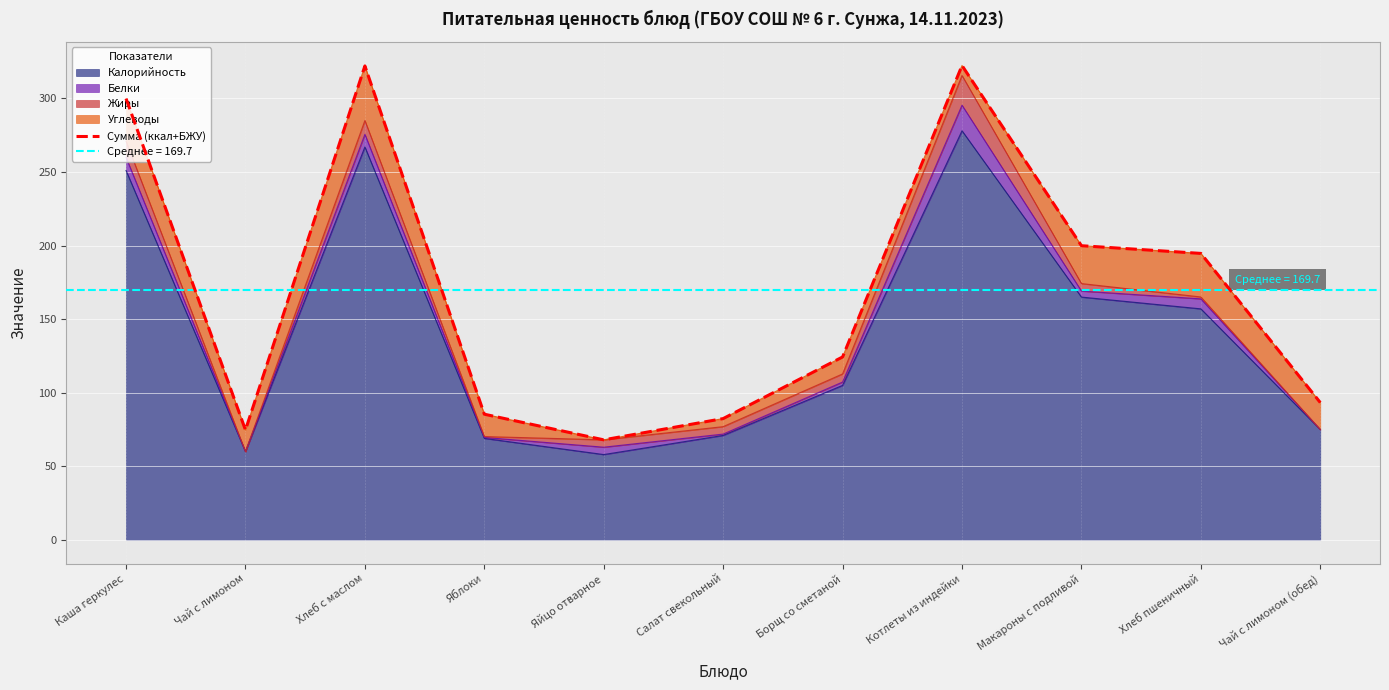

List the labels in order of value, largest first.

Котлеты из индейки, Хлеб с маслом, Каша геркулес, Макароны с подливой, Хлеб пшеничный, Борщ со сметаной, Чай с лимоном (обед), Яблоки, Салат свекольный, Чай с лимоном, Яйцо отварное